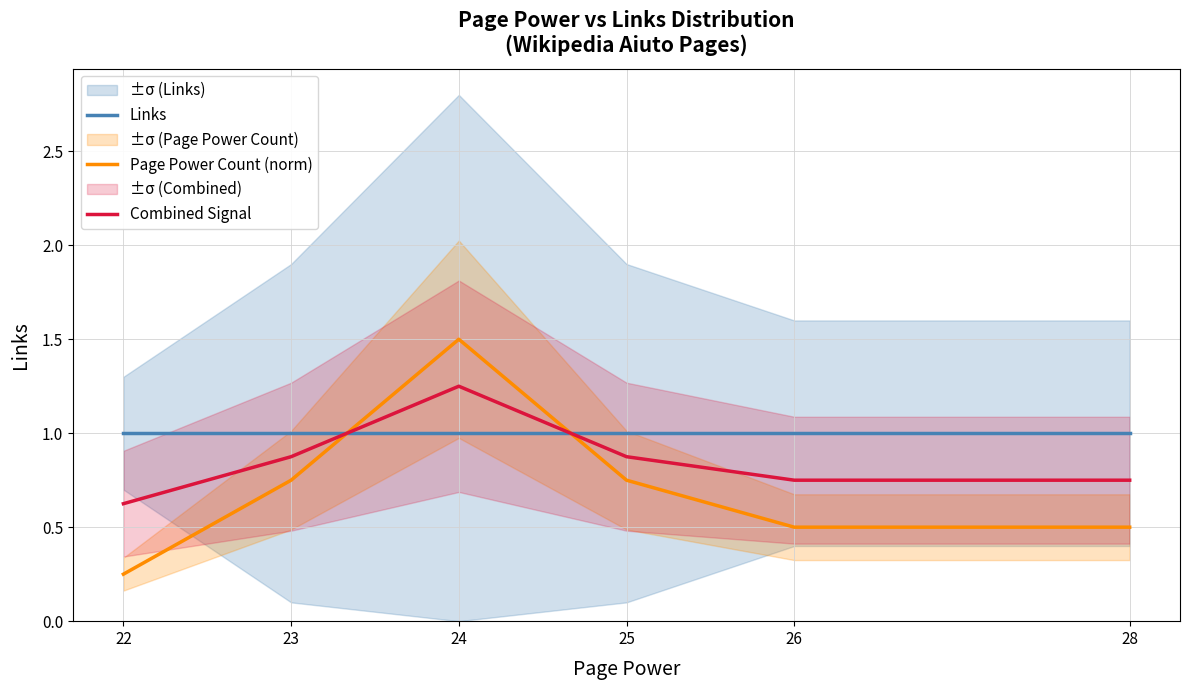

What is the maximum value shown in the chart?

1.5